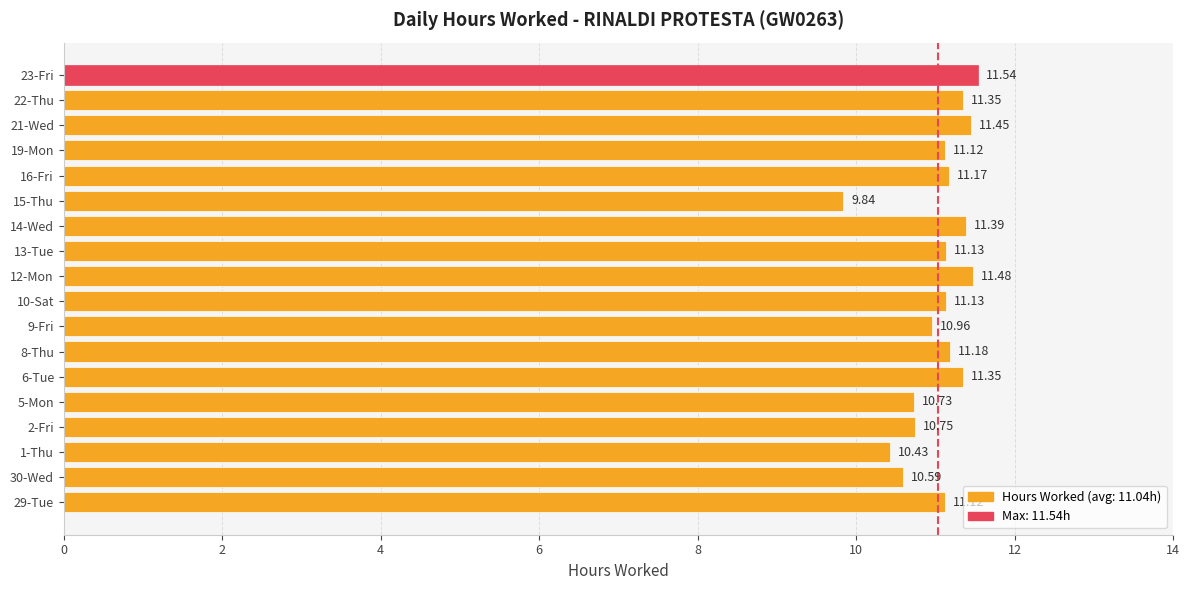

Which category has the highest value across all series?

23-Fri